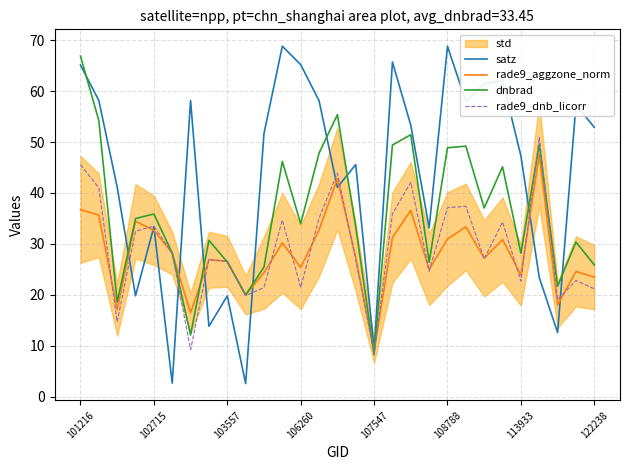

What is the total value across all series at 11?

179.9